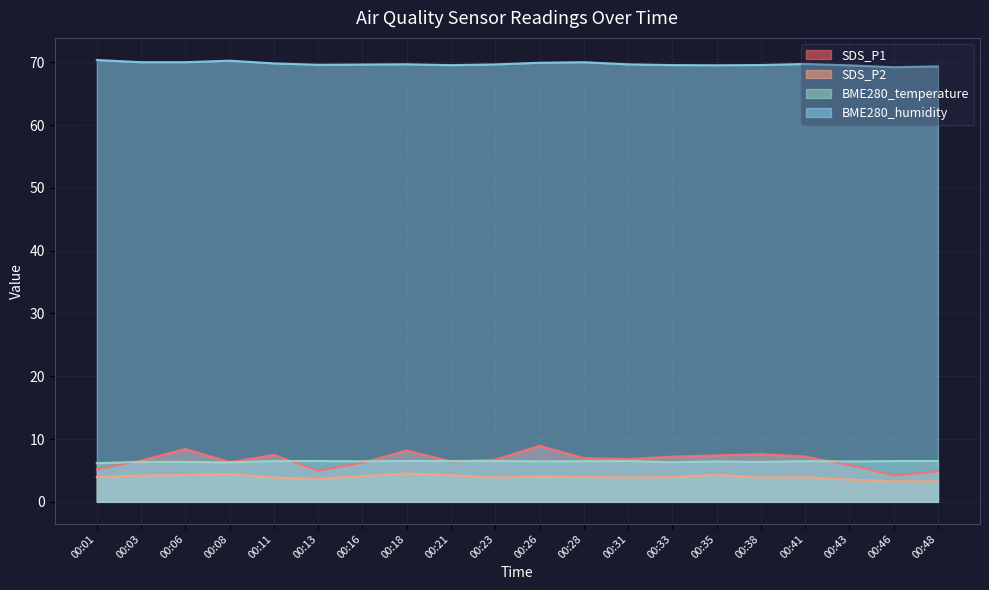

How many data points does each series have?

20